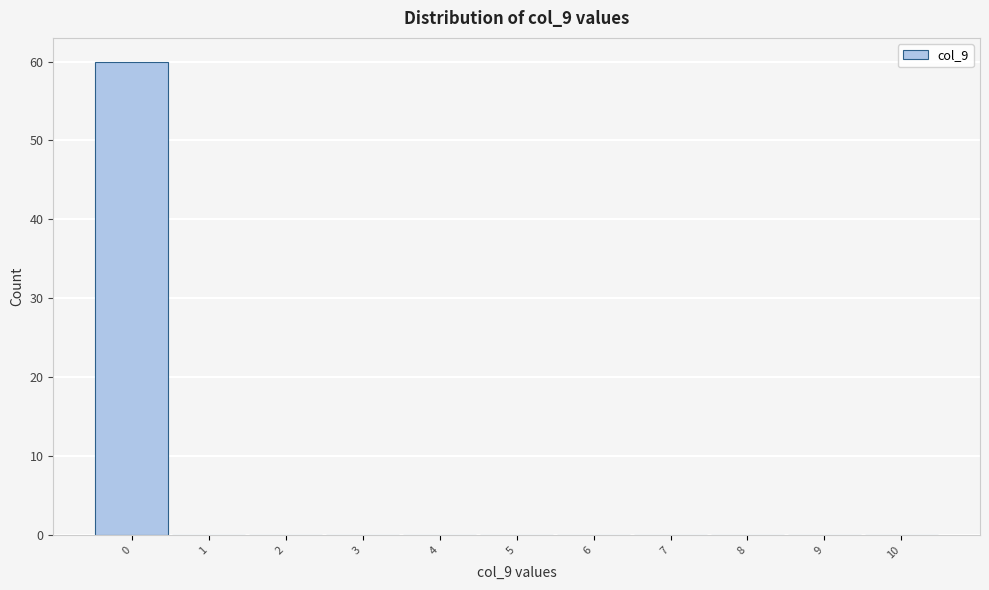

Reading left to right, transcribe this chart: for each bar, give the range it covers on the x-axis and its height. The values are not printed on the chart, so give them approximately, as read against the axis.

-0.5 to 0.5: 60
0.5 to 1.5: 0
1.5 to 2.5: 0
2.5 to 3.5: 0
3.5 to 4.5: 0
4.5 to 5.5: 0
5.5 to 6.5: 0
6.5 to 7.5: 0
7.5 to 8.5: 0
8.5 to 9.5: 0
9.5 to 10.5: 0